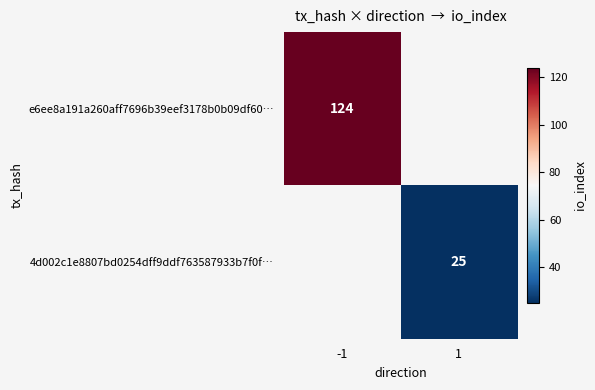

Is it true that 4d002c1e8807bd0254dff9ddf763587933b7f0f… equals 41 at 1?

False